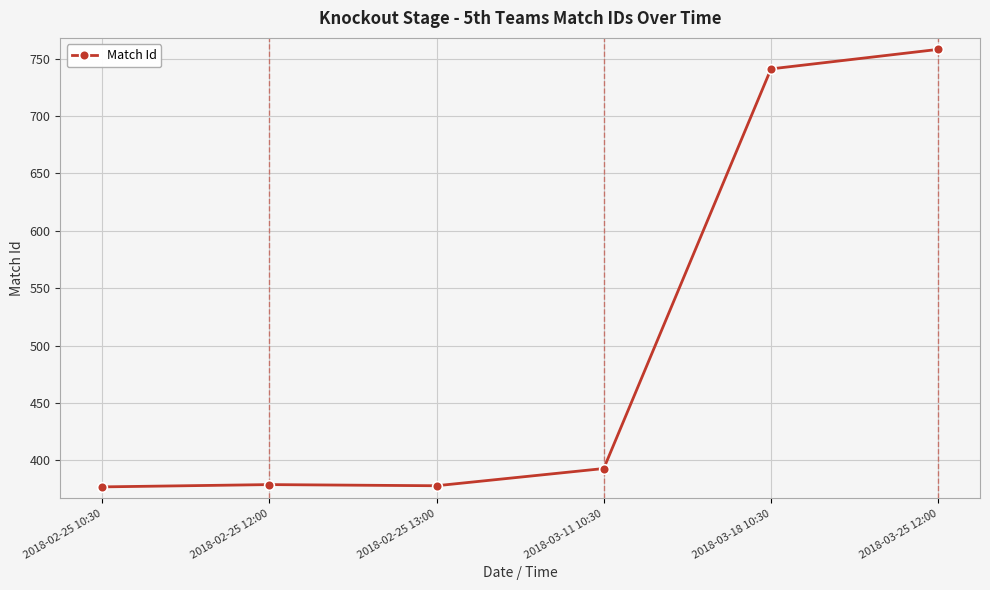

What is the difference between the maximum and minimum values?

381